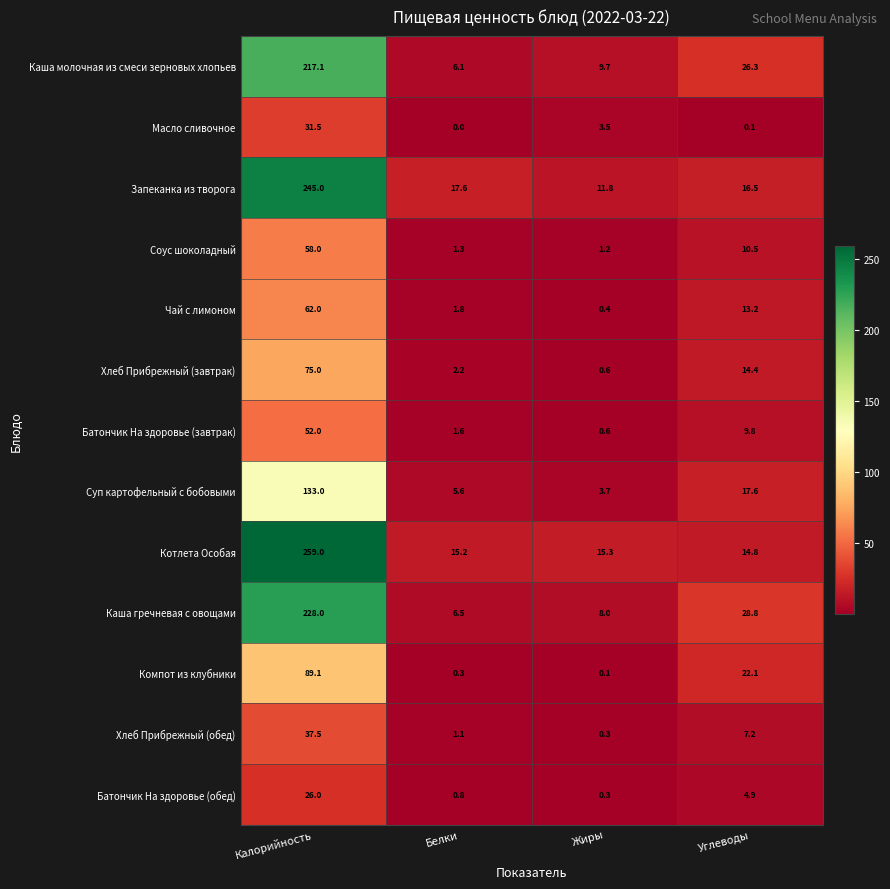

At Калорийность, list the series in order from largest to smallest.

Котлета Особая, Запеканка из творога, Каша гречневая с овощами, Каша молочная из смеси зерновых хлопьев, Суп картофельный с бобовыми, Компот из клубники, Хлеб Прибрежный (завтрак), Чай с лимоном, Соус шоколадный, Батончик На здоровье (завтрак), Хлеб Прибрежный (обед), Масло сливочное, Батончик На здоровье (обед)